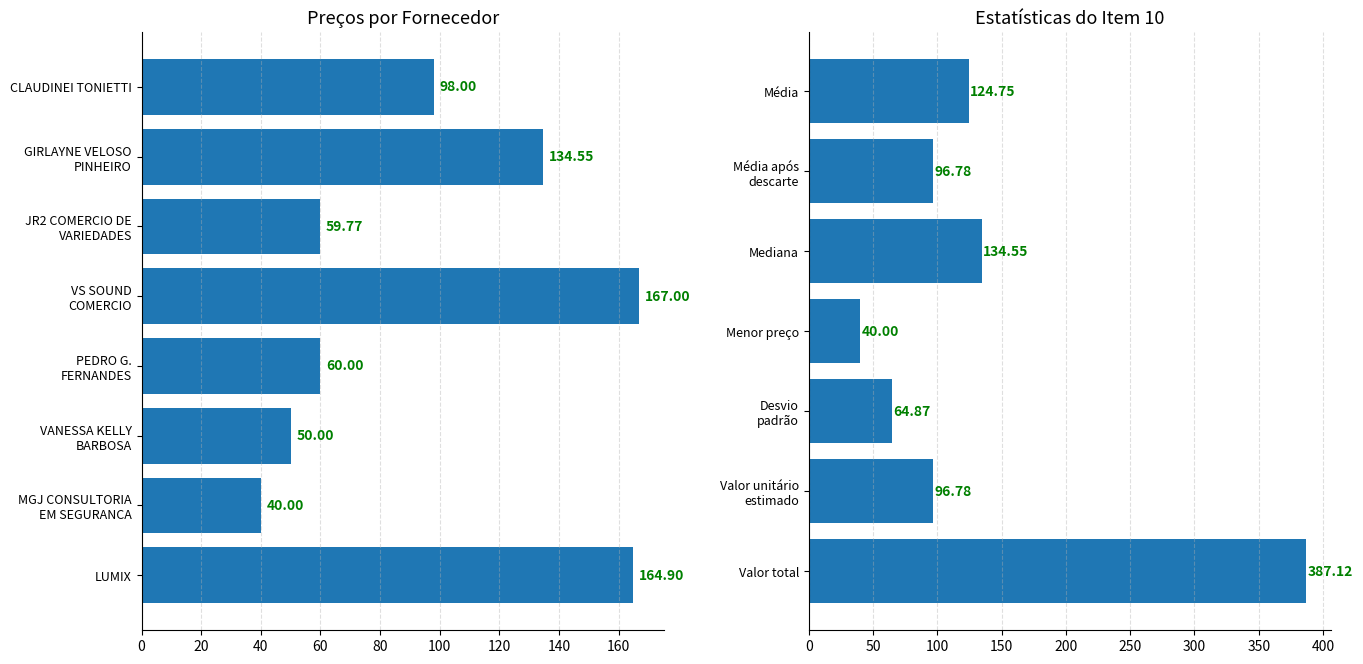

What is the smallest value displayed?

40.0